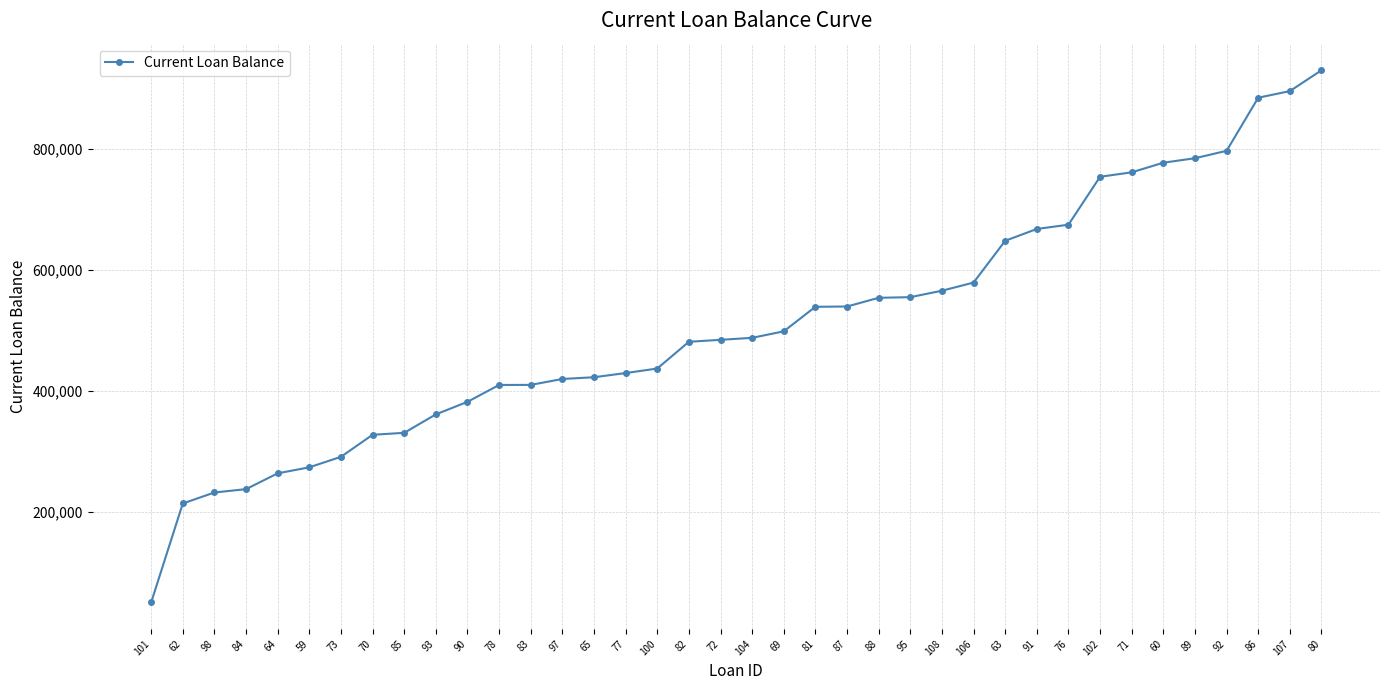

True or false: the data shows 777478.0 at 60.

True